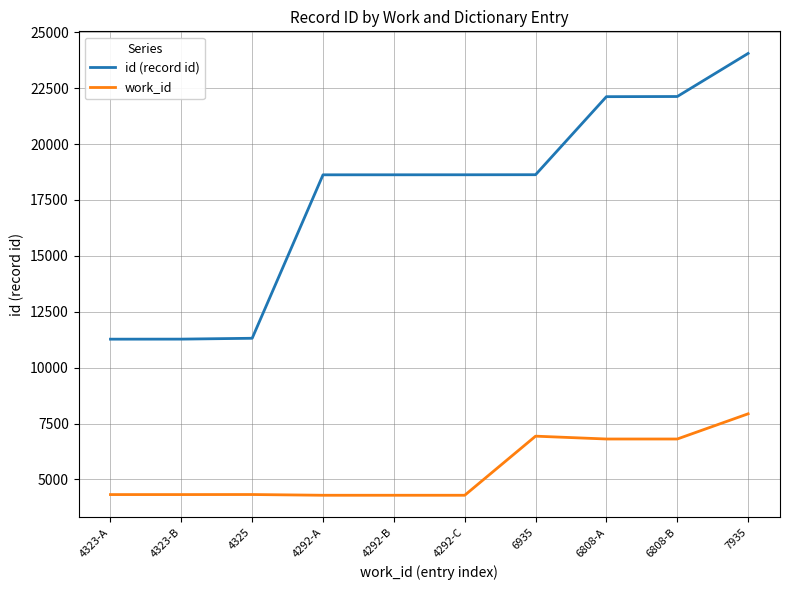

In work_id, how many points are higher than both neighbors (excluding endpoints)?

2